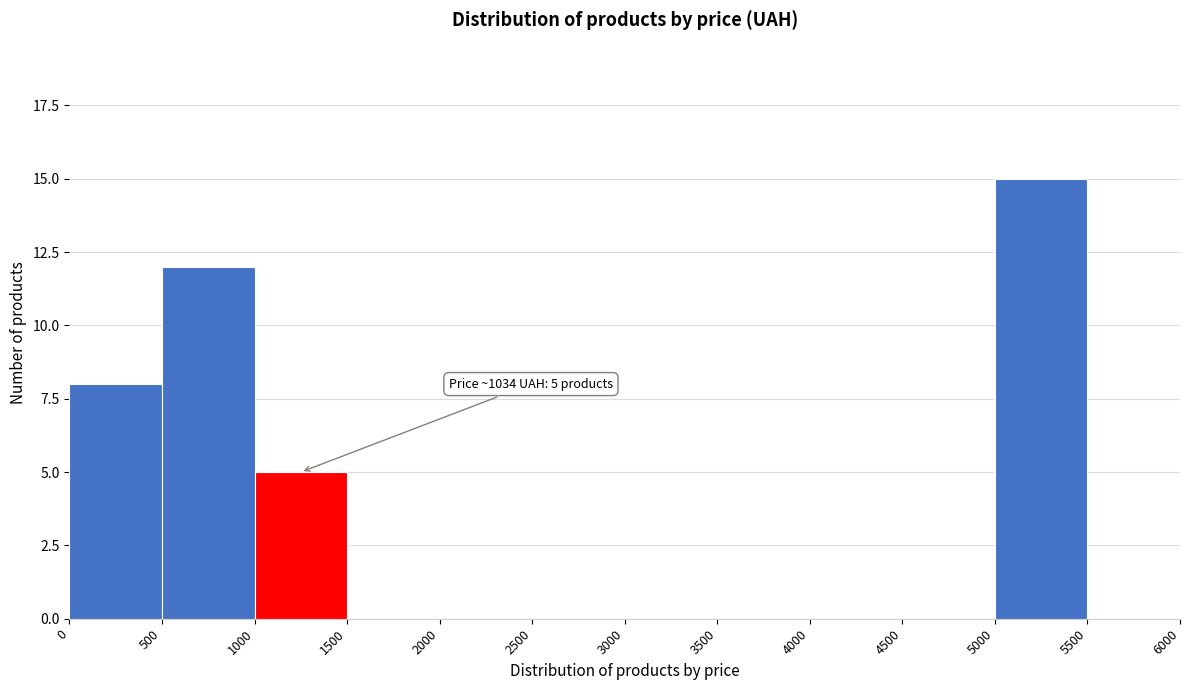

Over which range of the x-axis is the bar tallest?

5000 to 5500